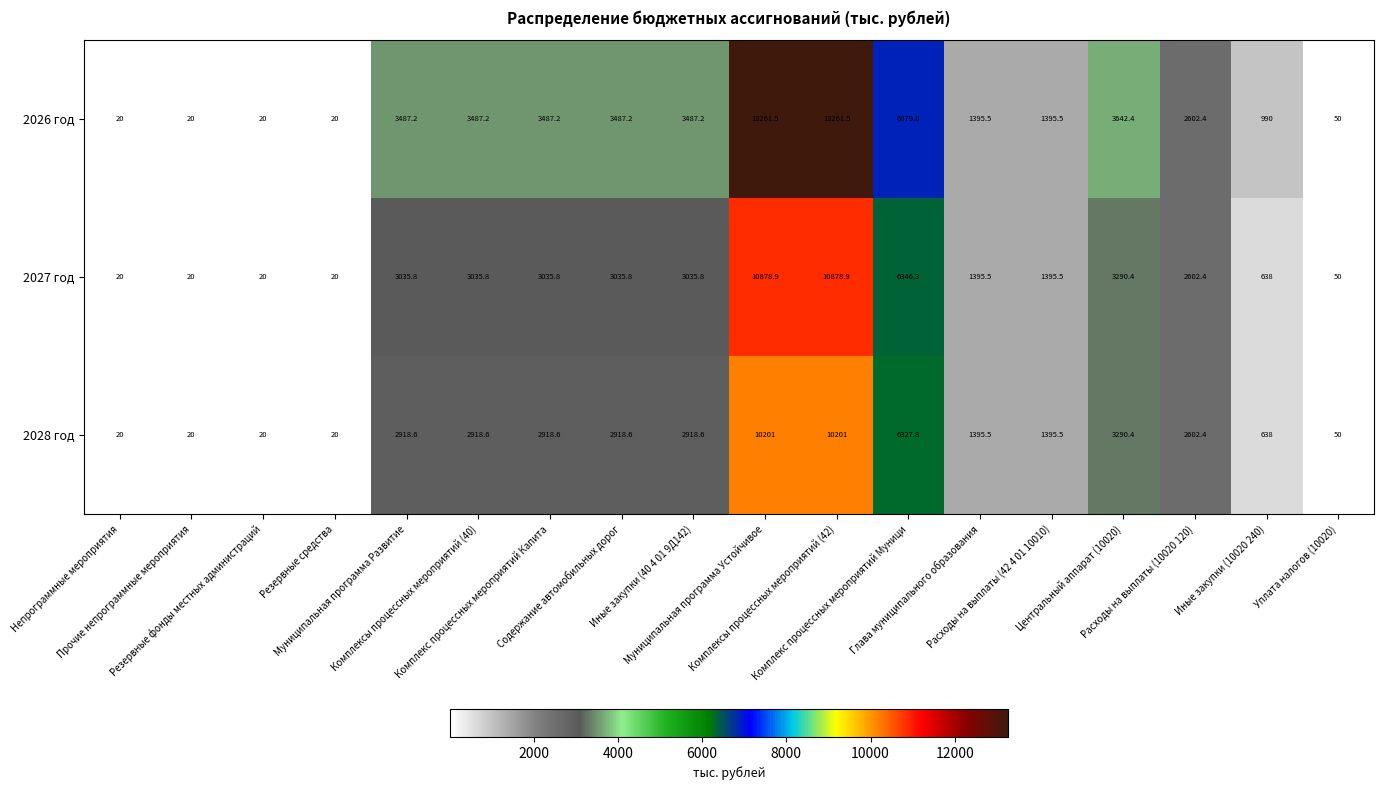

Rank the series by their average value, from lowest to highest.

2028 год, 2027 год, 2026 год